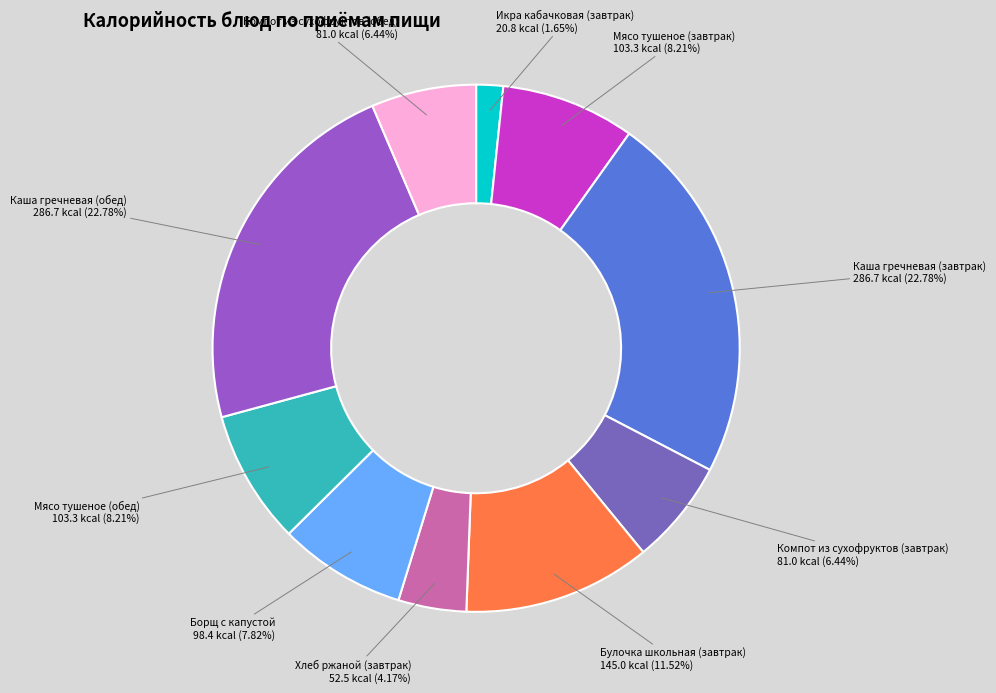

To the nearest percent, what is the difference between the Хлеб ржаной (завтрак) and Компот из сухофруктов (завтрак) slice percentages?

2%